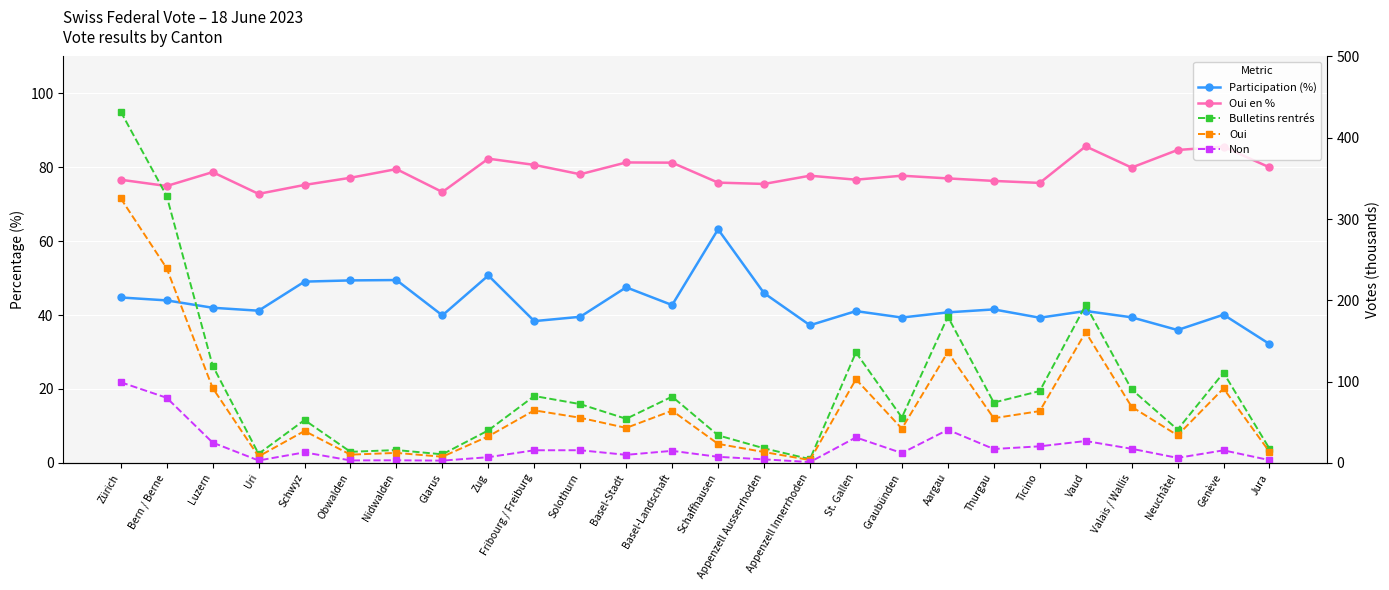

Rank the series at Schwyz from lowest to highest value.

Non, Oui, Participation (%), Bulletins rentrés, Oui en %